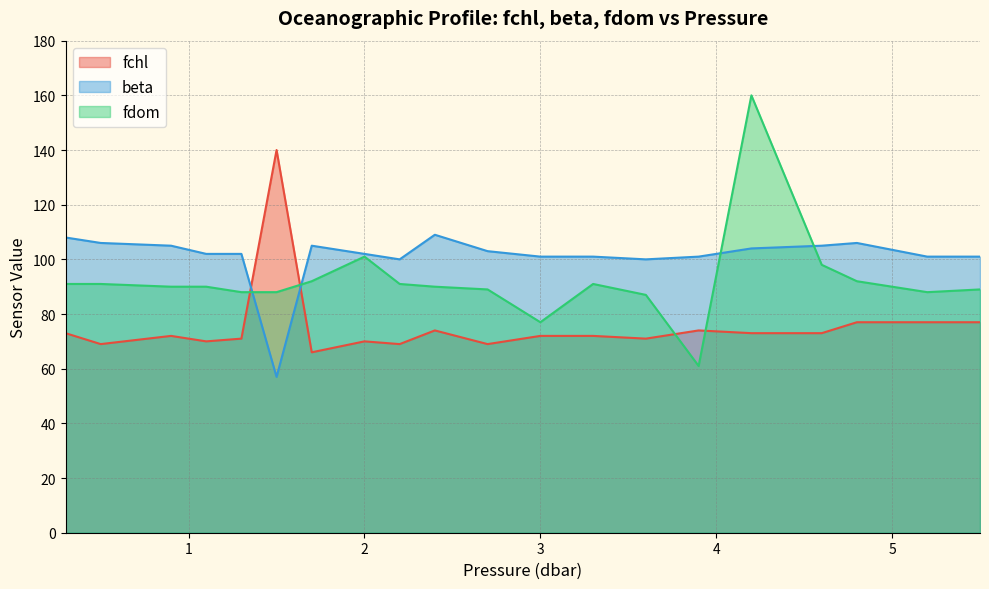

How many intersections are there between fdom and fchl?

4